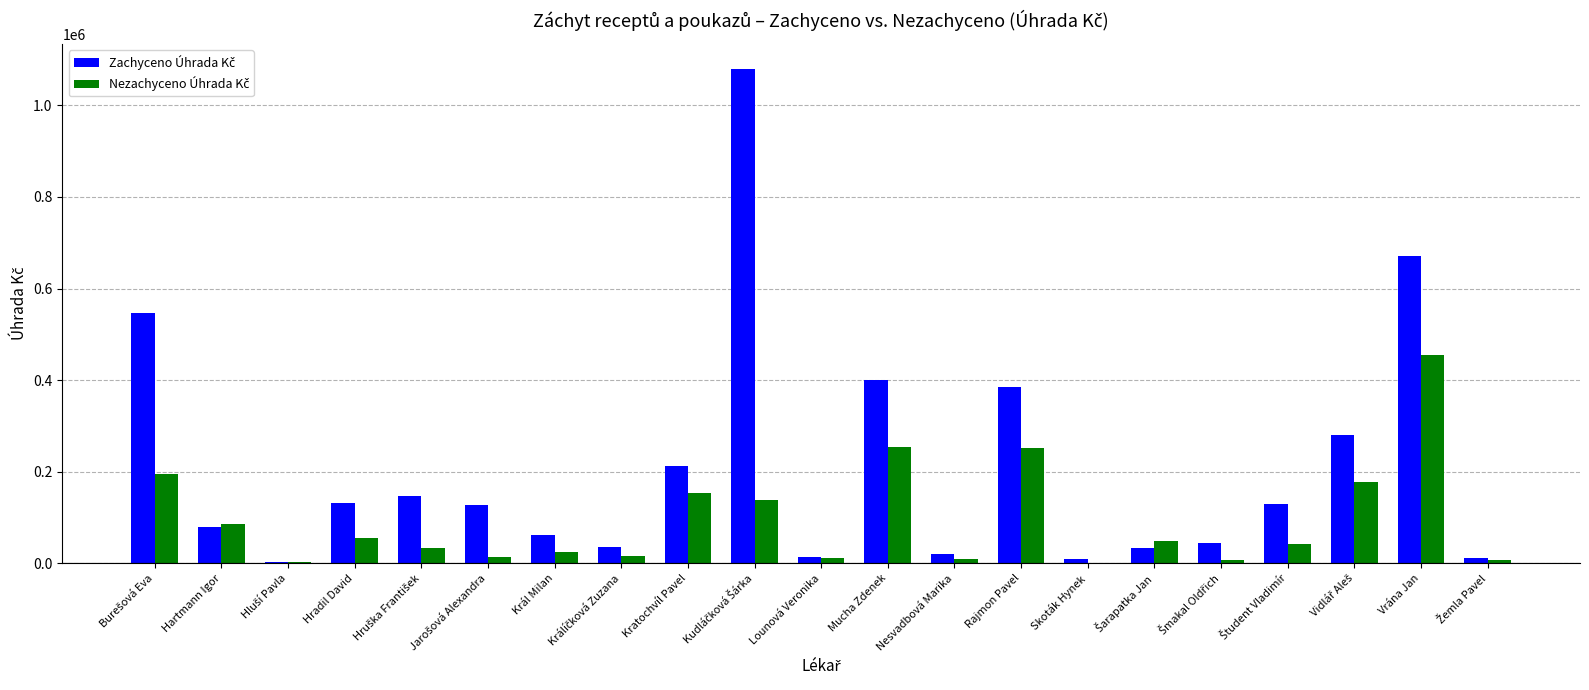

At which label does Zachyceno Úhrada Kč first exceed 127216?

Burešová Eva